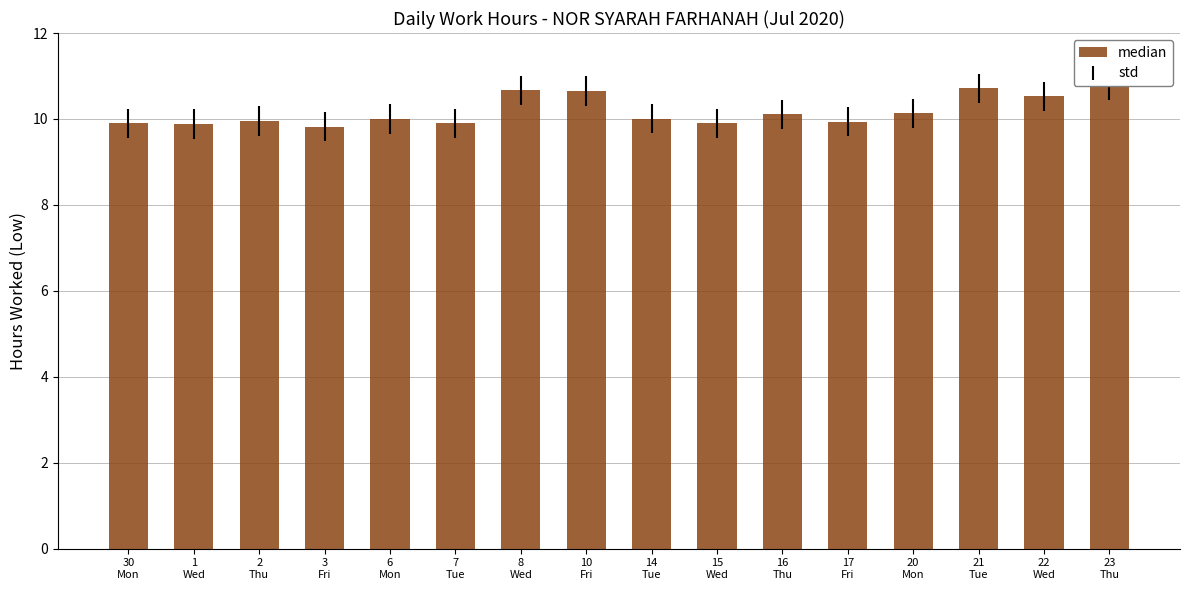

Approximately how many times larger is the value at 1
Wed compared to 22
Wed?

0.9